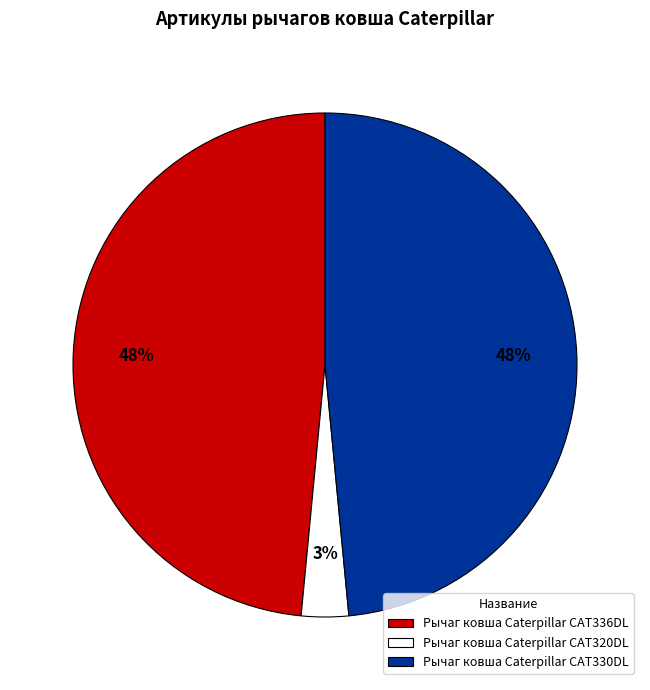

Does Рычаг ковша Caterpillar CAT336DL represent more than half of the total?

No